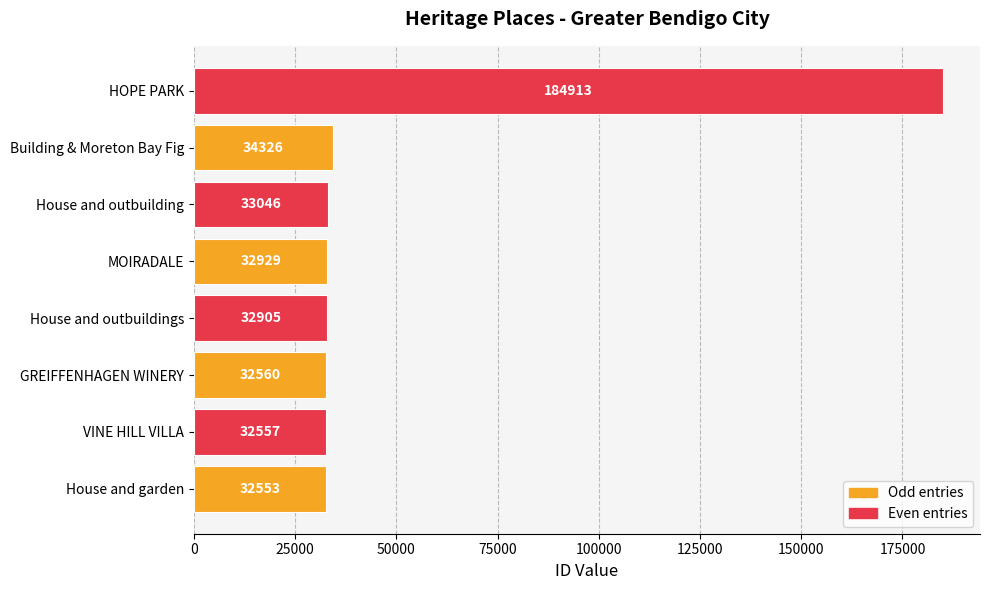

What is the difference between the maximum and minimum values?

152360